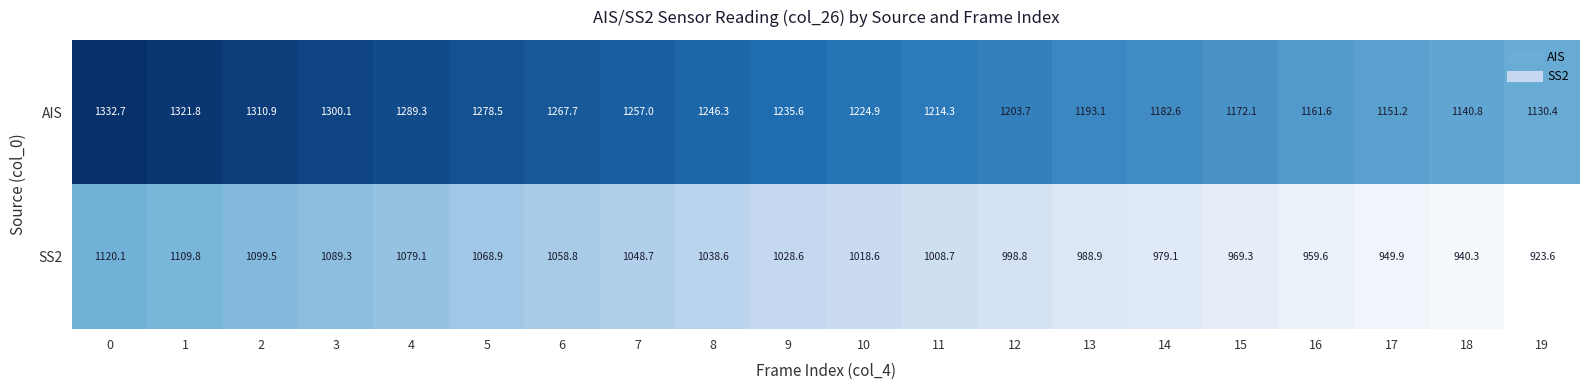

List the series in order of their overall mean, highest first.

AIS, SS2